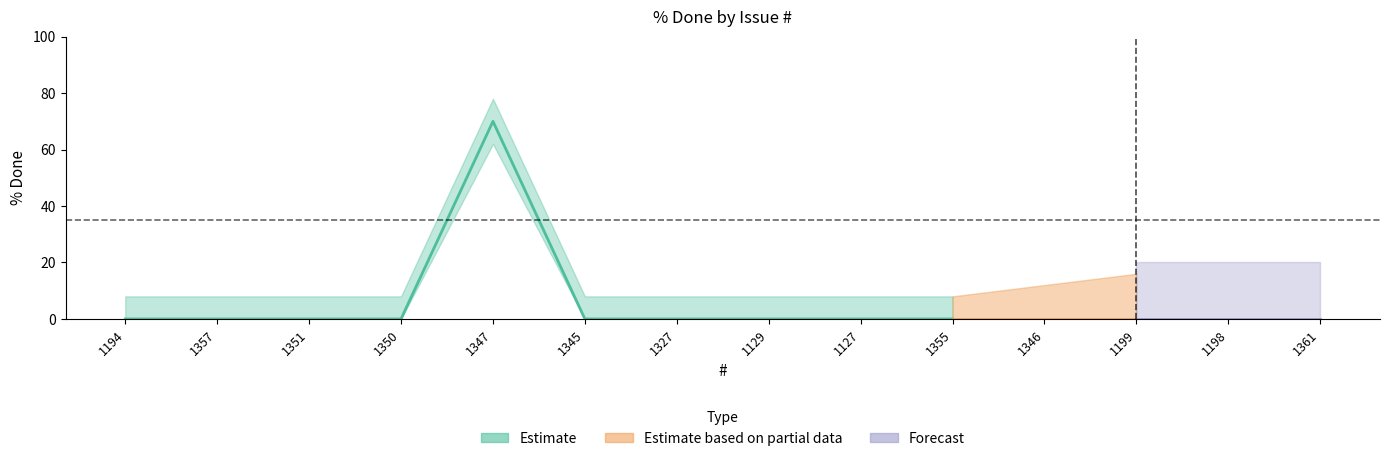

Is this an area chart (filled region under the line)?

No